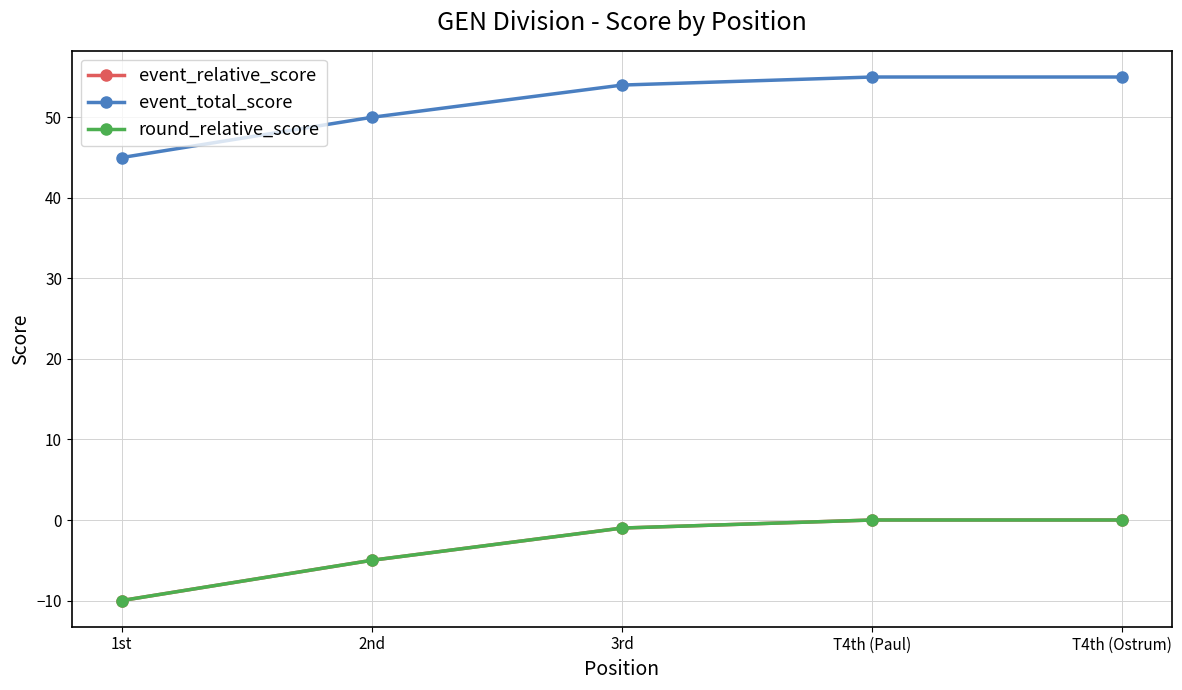

List the labels in order of round_relative_score value, smallest first.

1st, 2nd, 3rd, T4th (Paul), T4th (Ostrum)